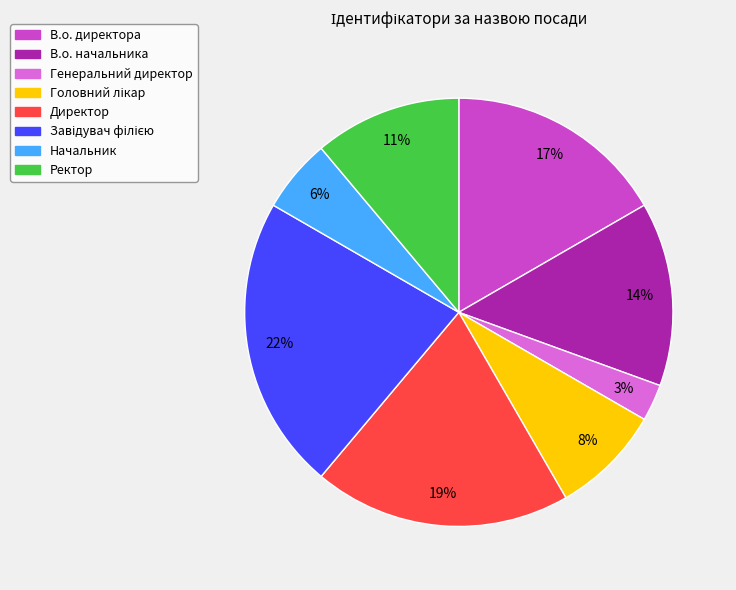

To the nearest percent, what percentage of the pie is В.о. директора?

17%